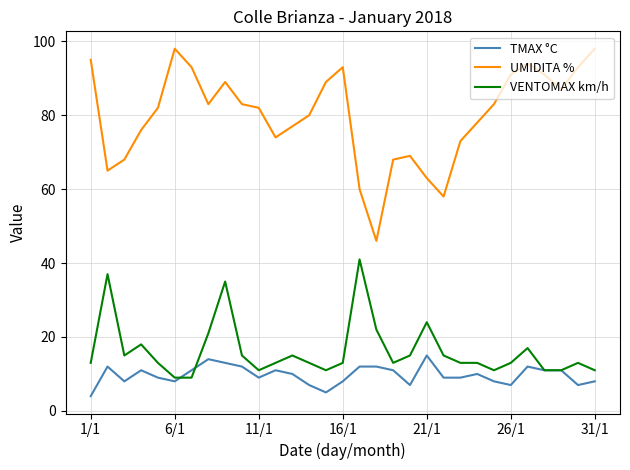

True or false: TMAX °C and UMIDITA % intersect in this chart.

False